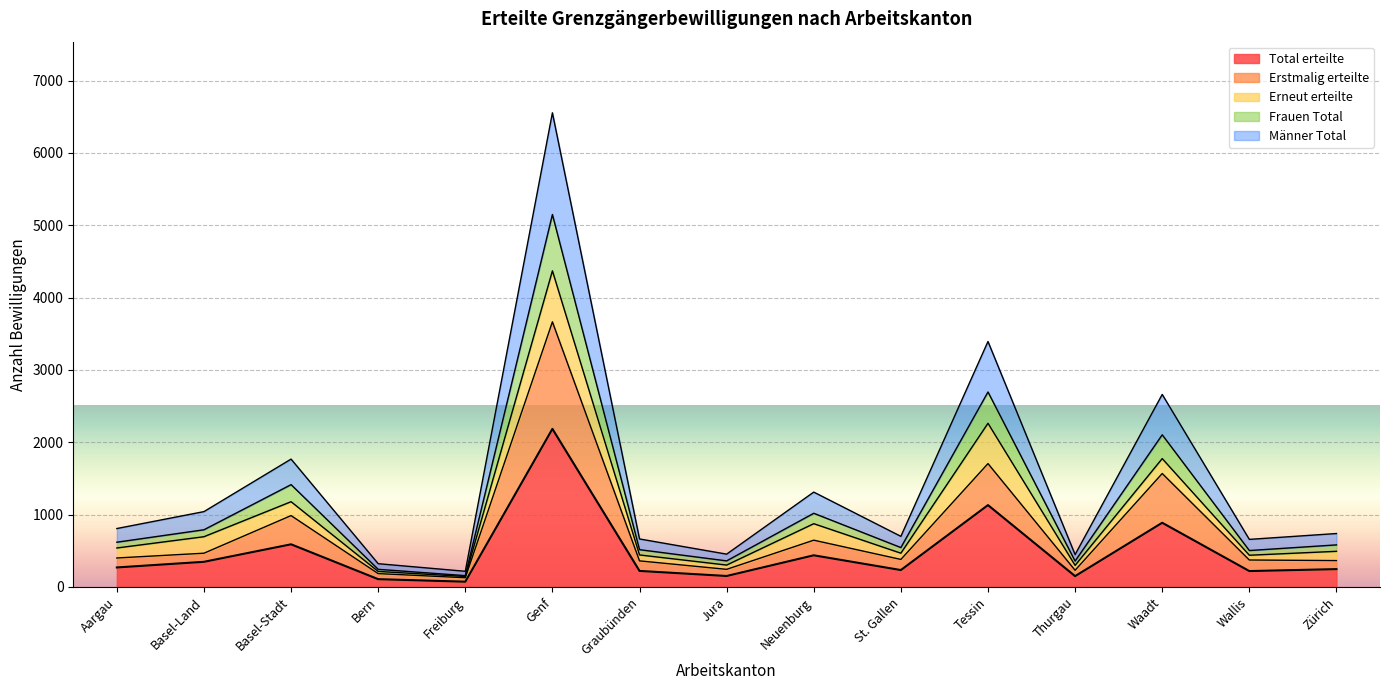

True or false: Männer Total has a value of 219 at Wallis.

True